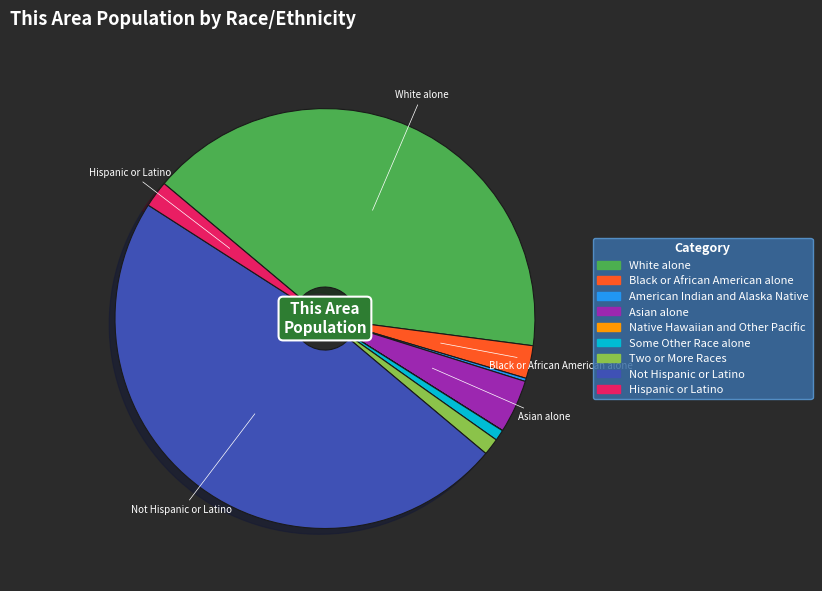

Is the sum of Some Other Race alone and Asian alone greater than half?

No